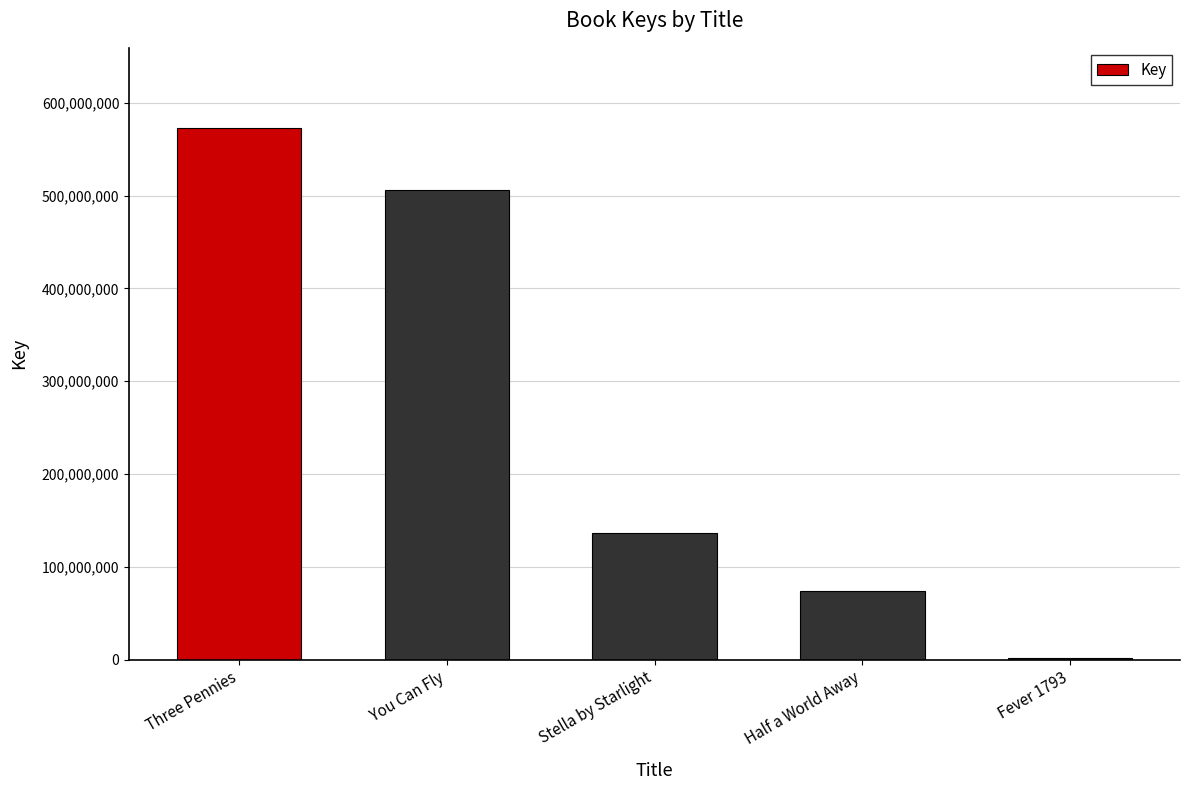

What is the change in value from You Can Fly to Half a World Away?

-432832369